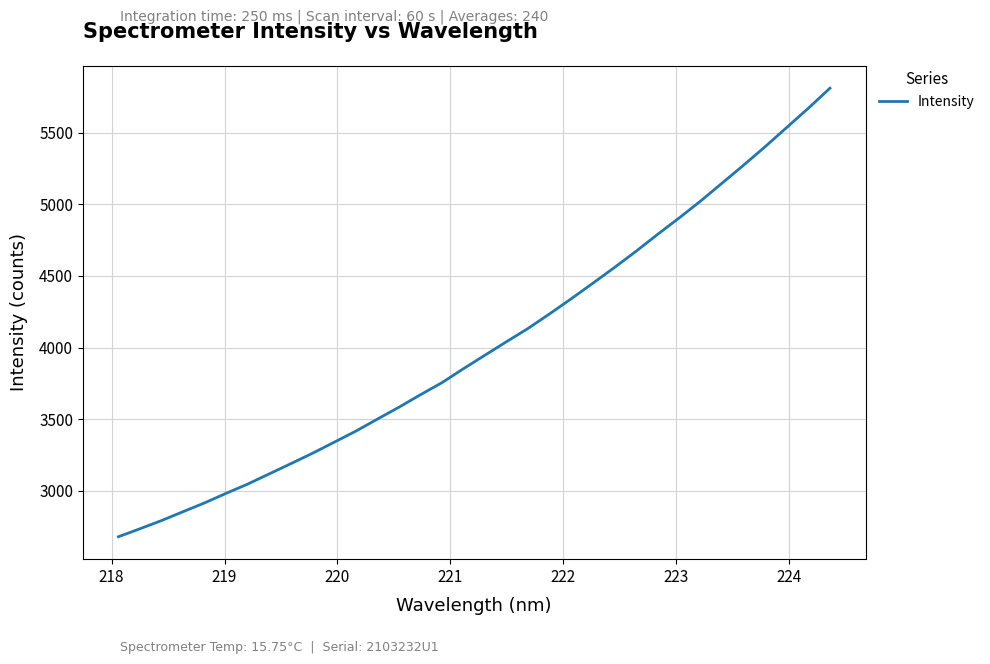

What is the smallest value displayed?

2680.5